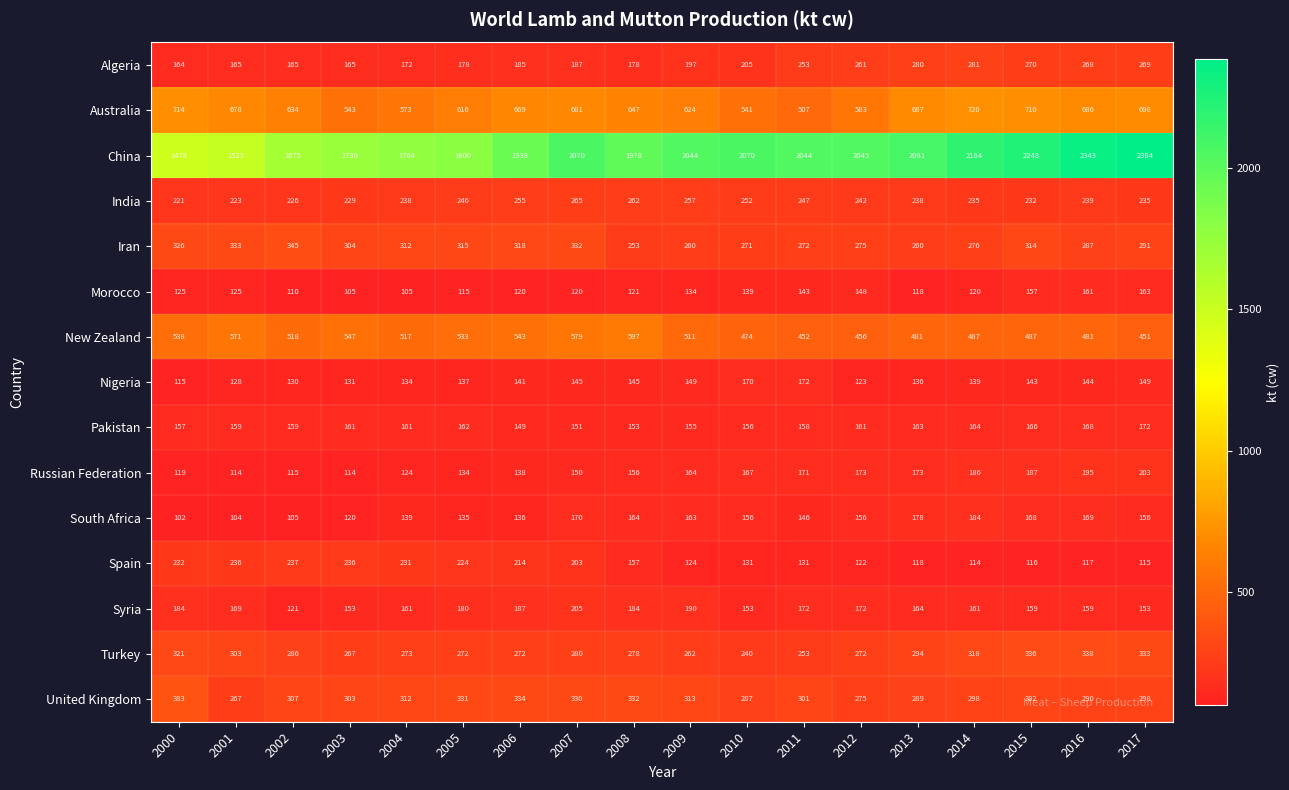

What is the difference between the highest and lowest values at 2010?

1939